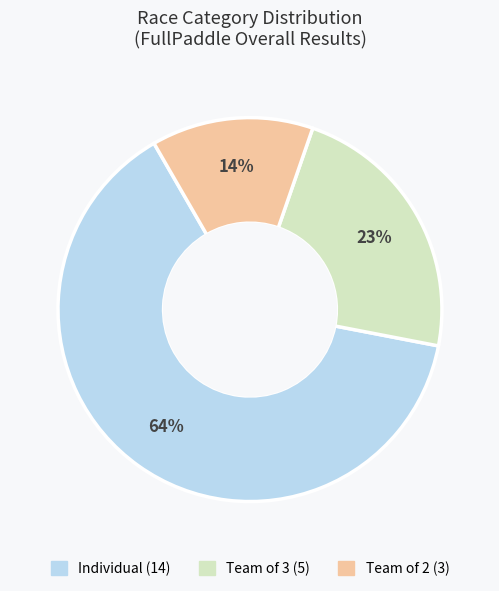

Does any single category account for the majority?

Yes